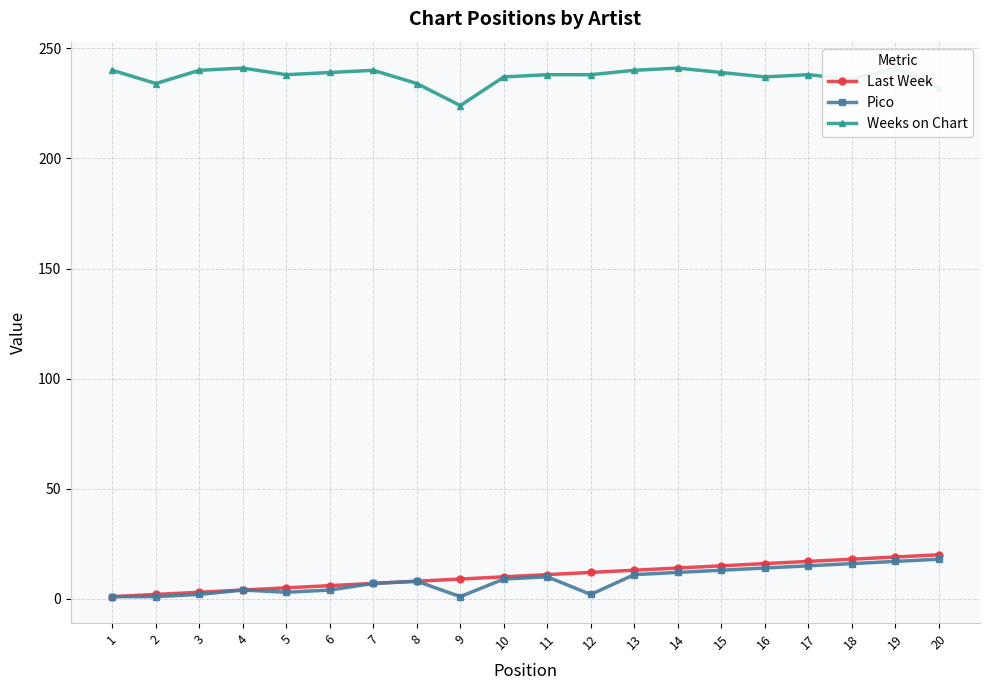

Which category has the highest value in the Pico series?

20